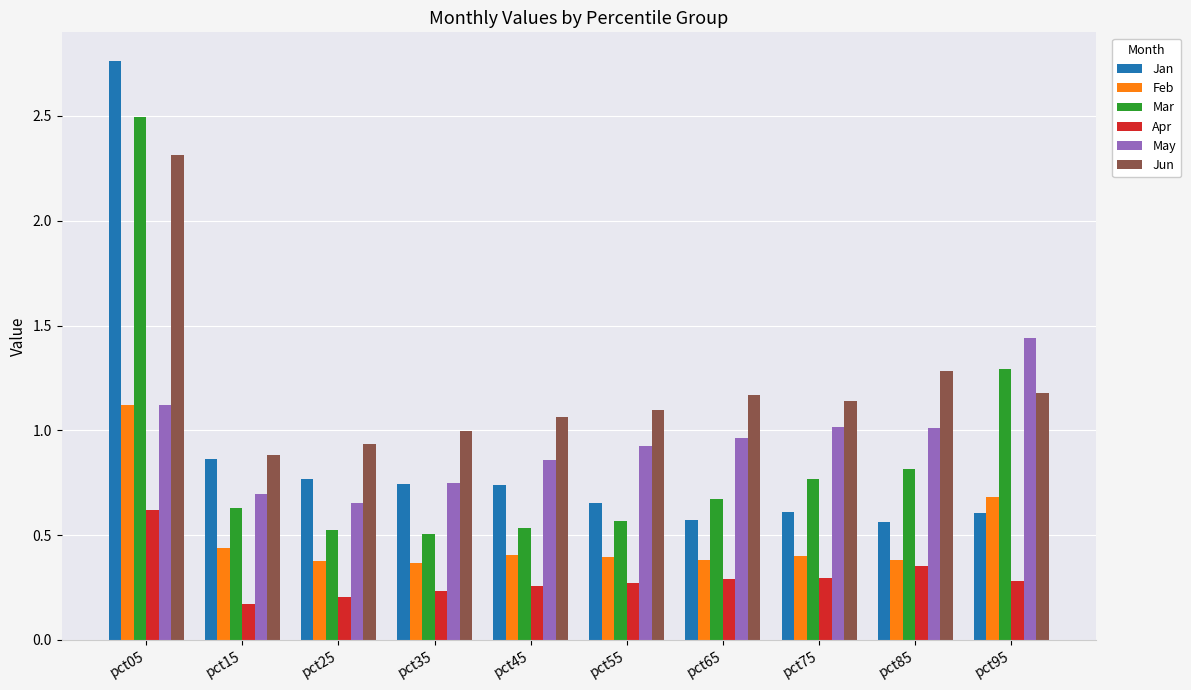

Which series has the largest range (max minus min)?

Jan